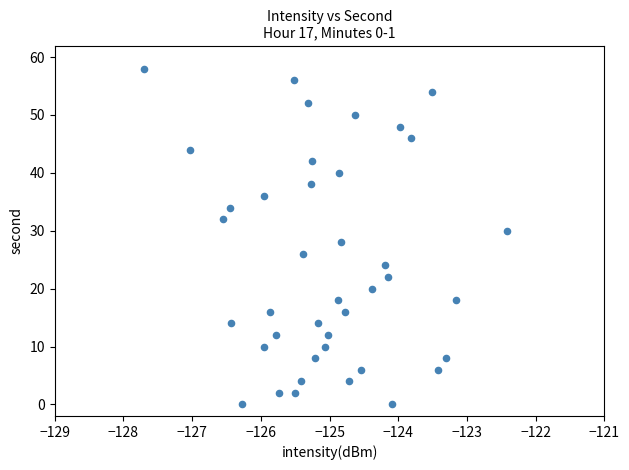

What is the range of Y values (max minus min)?

58